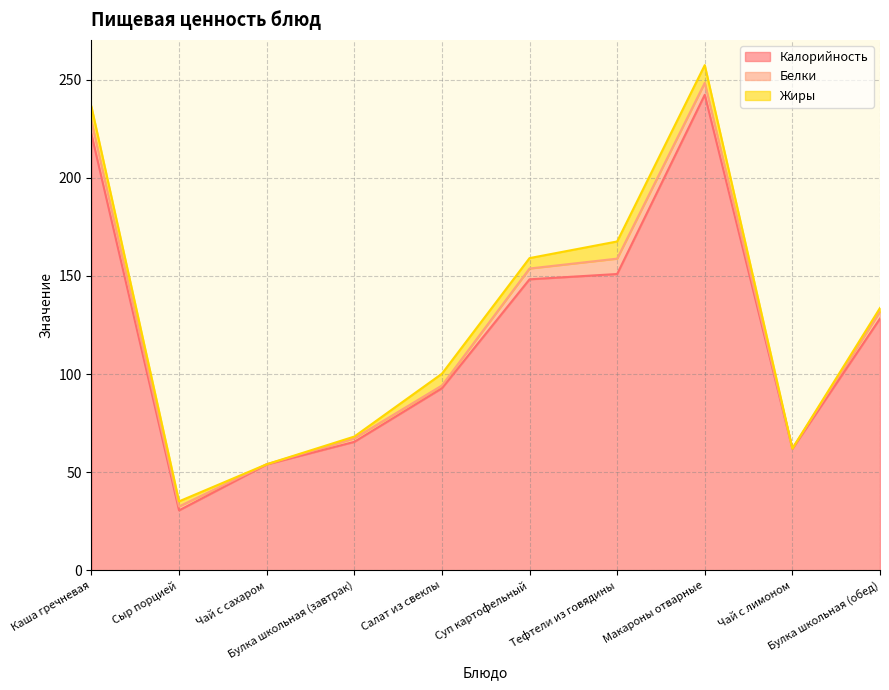

At which category does Белки reach its first local valley?

Чай с сахаром